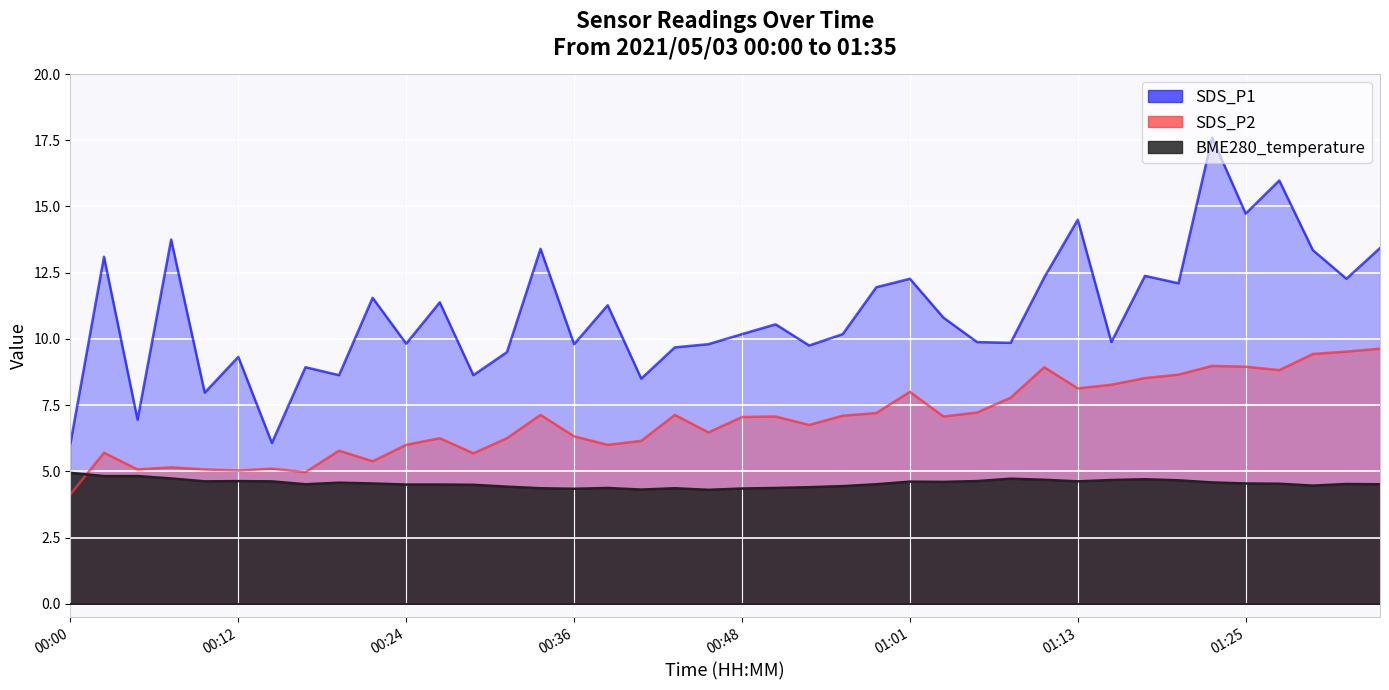

In SDS_P1, how many points are higher than both neighbors (excluding endpoints)?

14